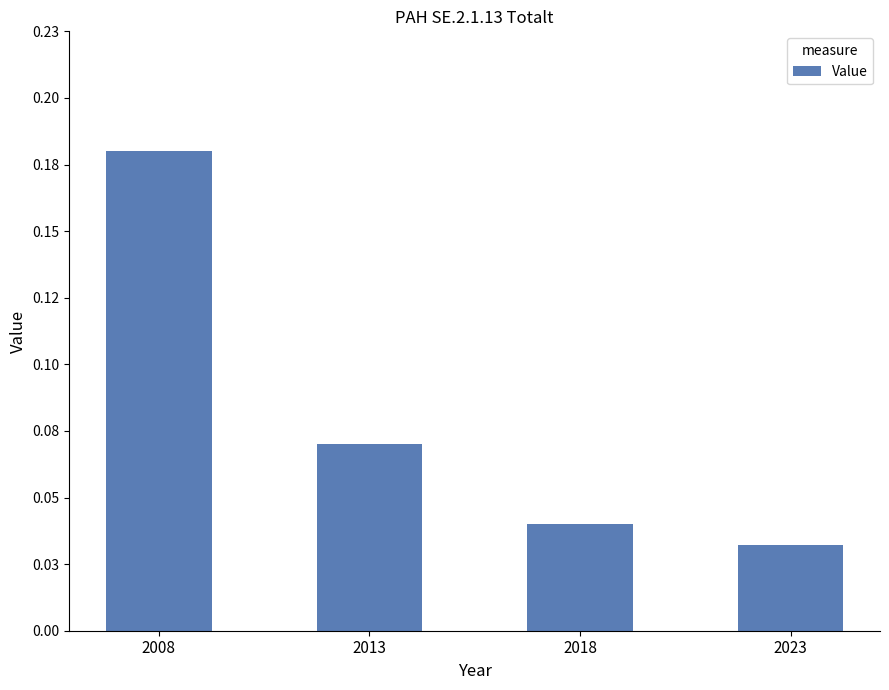

Are the bars grouped side by side (vs. stacked)?

No